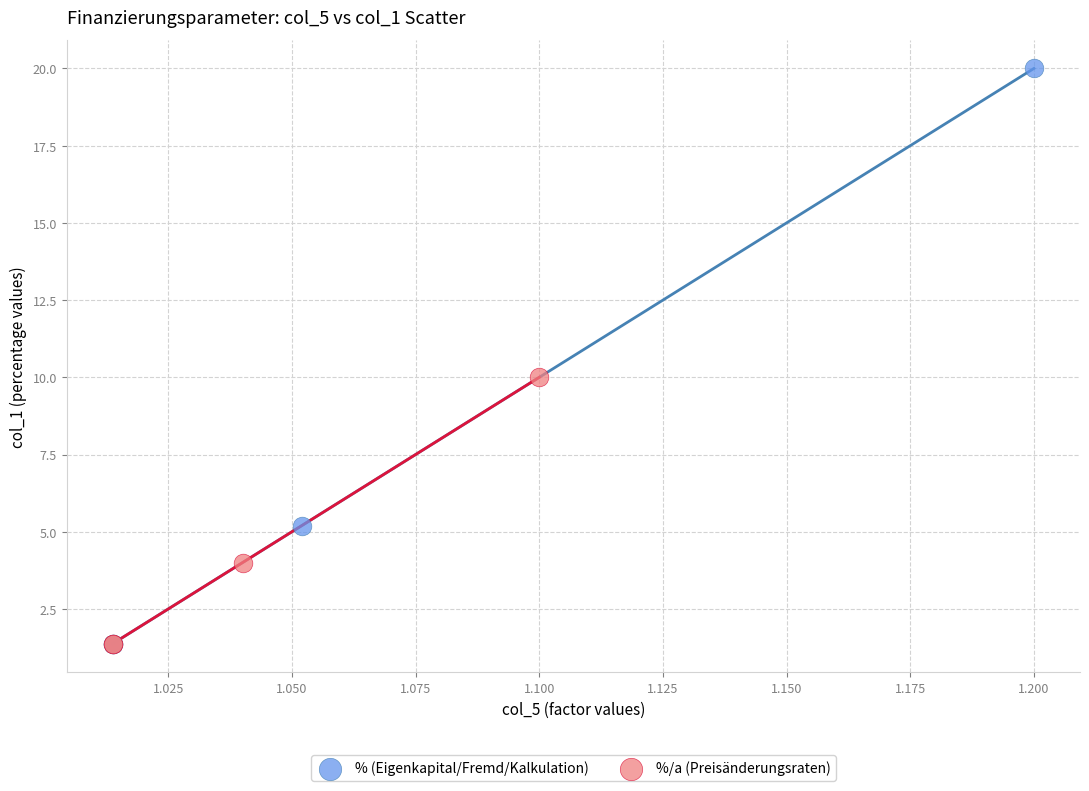

Which series contains the highest Y value?

% (Eigenkapital/Fremd/Kalkulation)